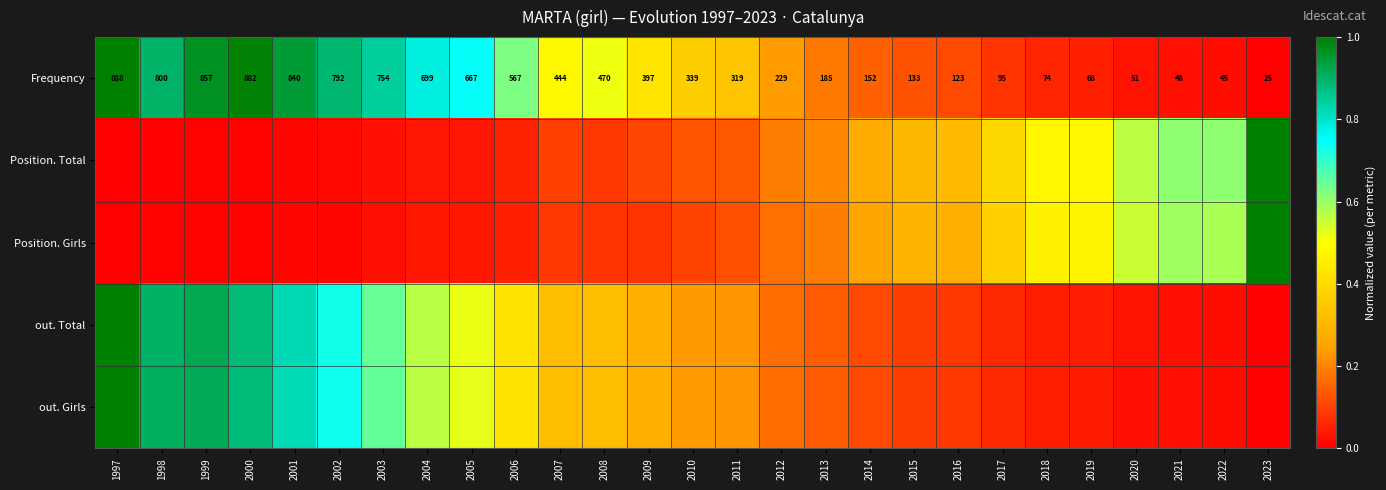

At which label is out. Girls closest to 0?

2023